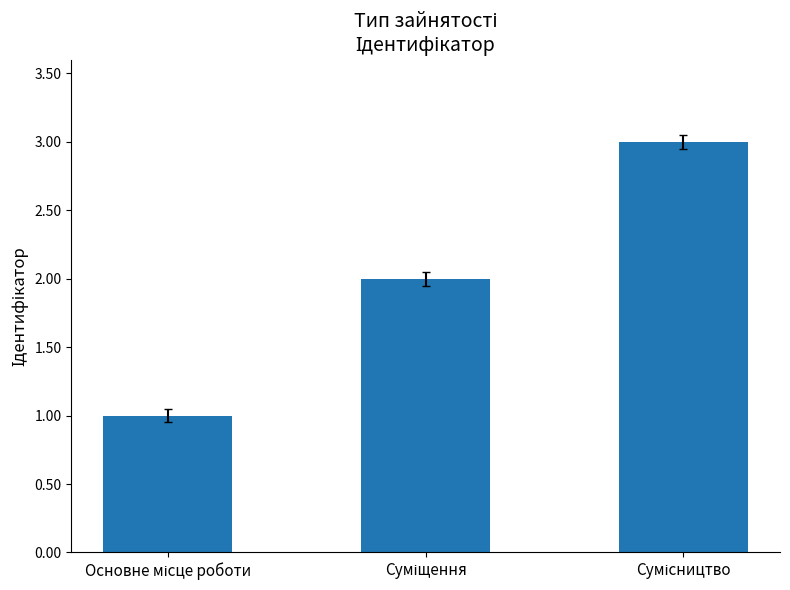

Does the chart contain stacked bars?

No